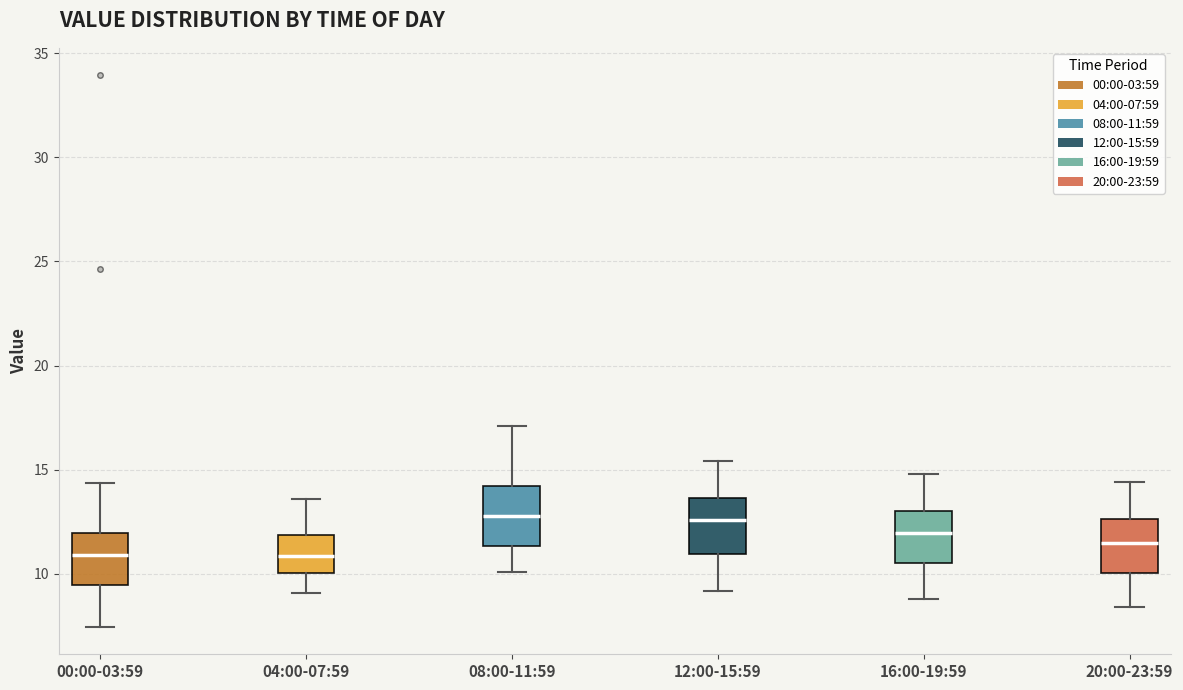

Where does the lower whisker of the box for 08:00-11:59 end on the y-axis? The values are not printed on the chart, so give them approximately, as read against the axis.

10.0